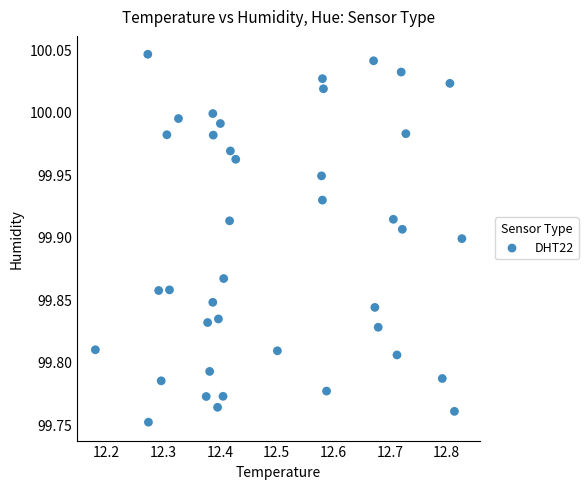

What is the range of X values (max minus min)?

0.6